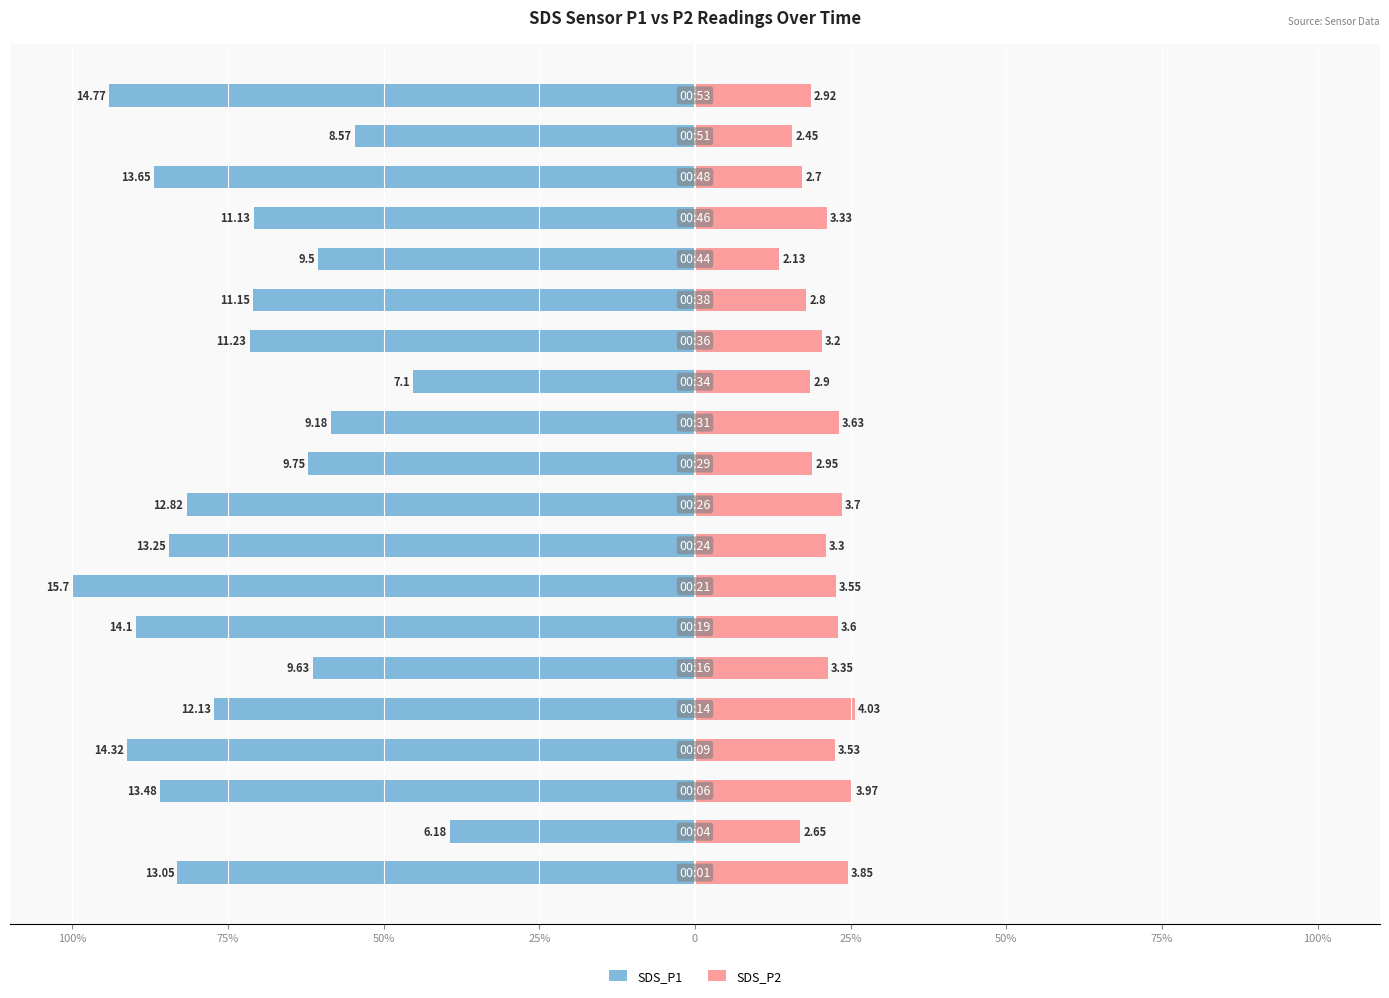

What is the average value of the SDS_P2 series?

20.6